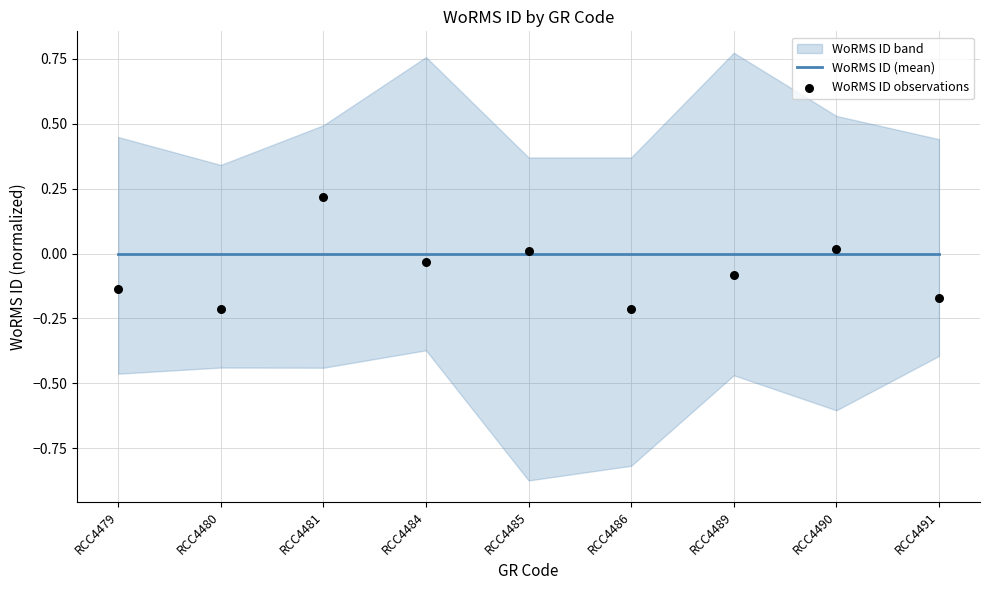

Is the value of WoRMS ID (mean) at RCC4490 greater than the value of WoRMS ID observations at RCC4480?

Yes